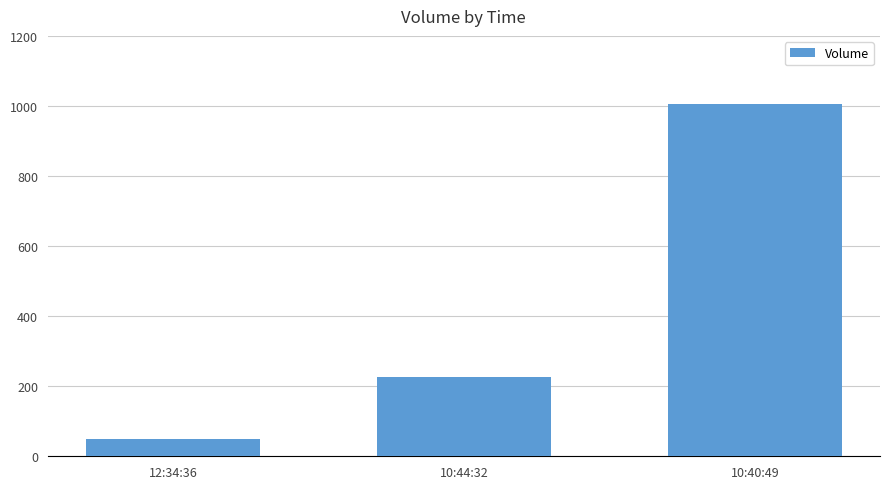

Is it true that the value at 10:44:32 is 227?

True